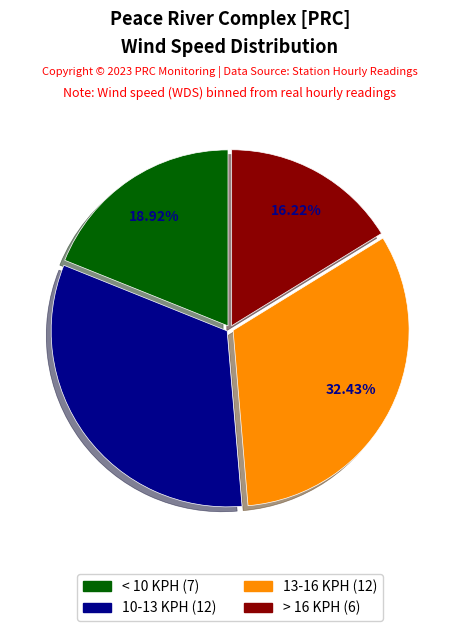

Is there a majority slice in this chart?

No